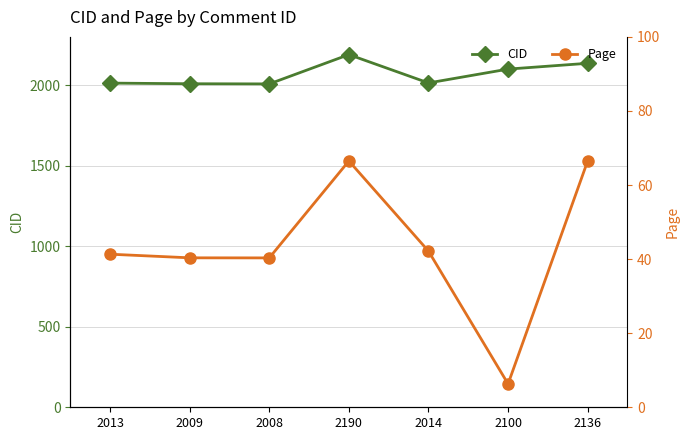

What is the label of the 7th point from the right?

2013